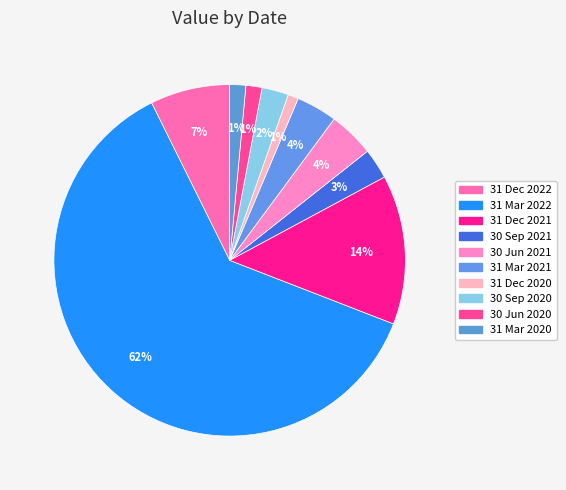

How many segments does this pie chart have?

10